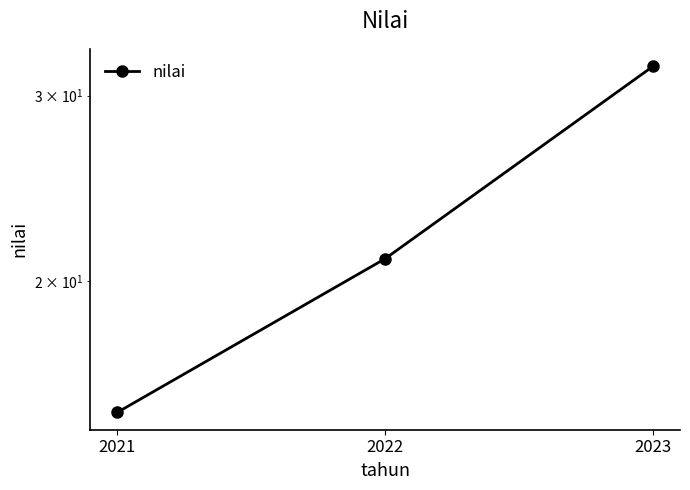

Reading right to left, transcribe all the data shown in this chart.

32	21	15